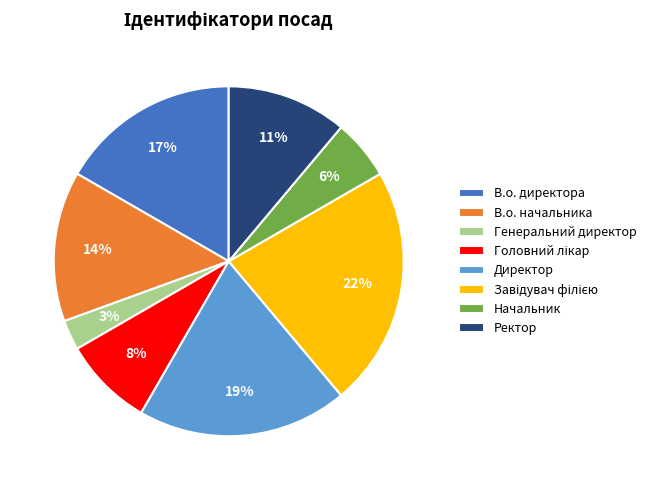

What percentage is the Начальник slice, to the nearest percent?

6%